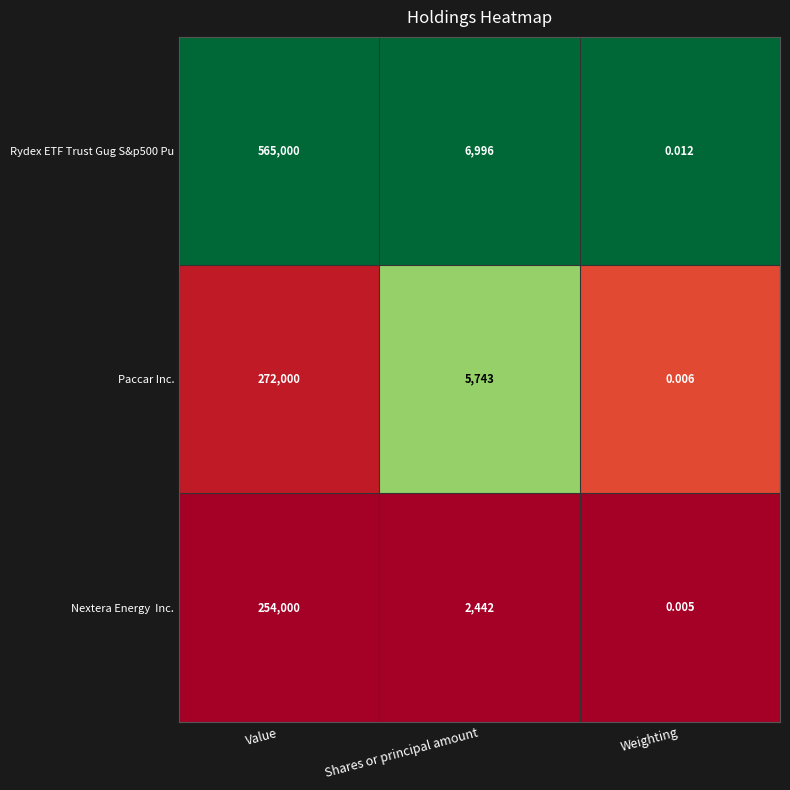

Where does the Paccar Inc. series first go above 5743?

Value